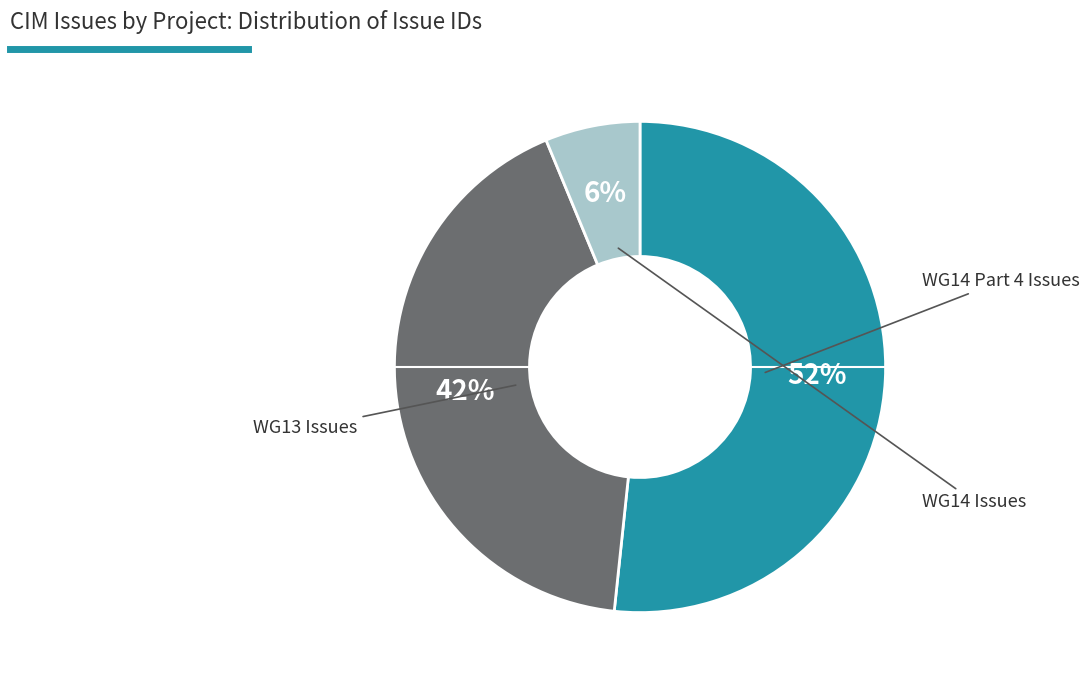

To the nearest percent, what is the combined percentage of WG14 Issues and WG13 Issues?

48%